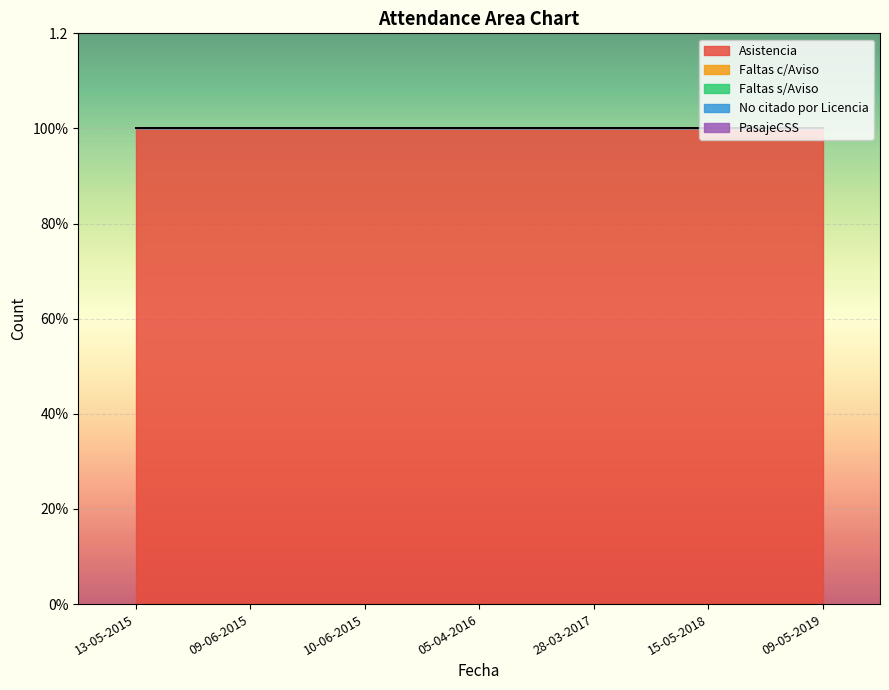

Between 09-06-2015 and 05-04-2016, which series saw the biggest shift?

Asistencia